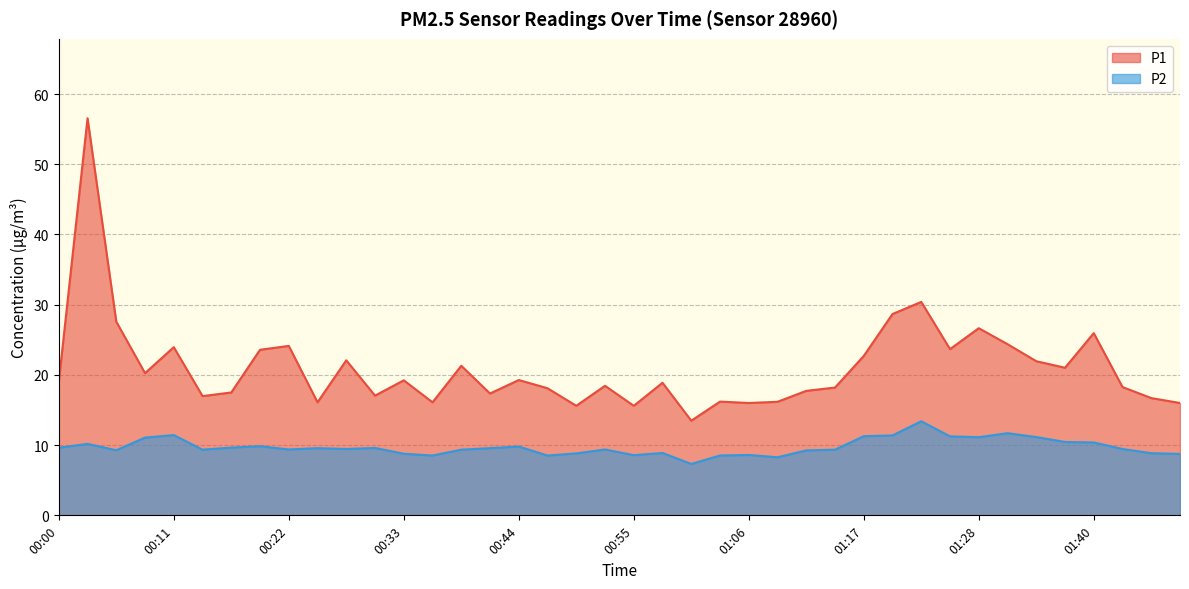

Between 00:52 and 00:55, which series saw the biggest shift?

P1